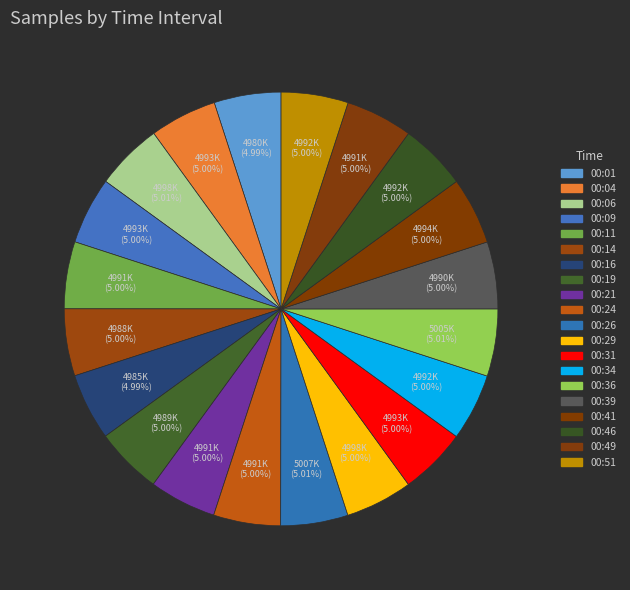

Count the number of slices in the pie.

20